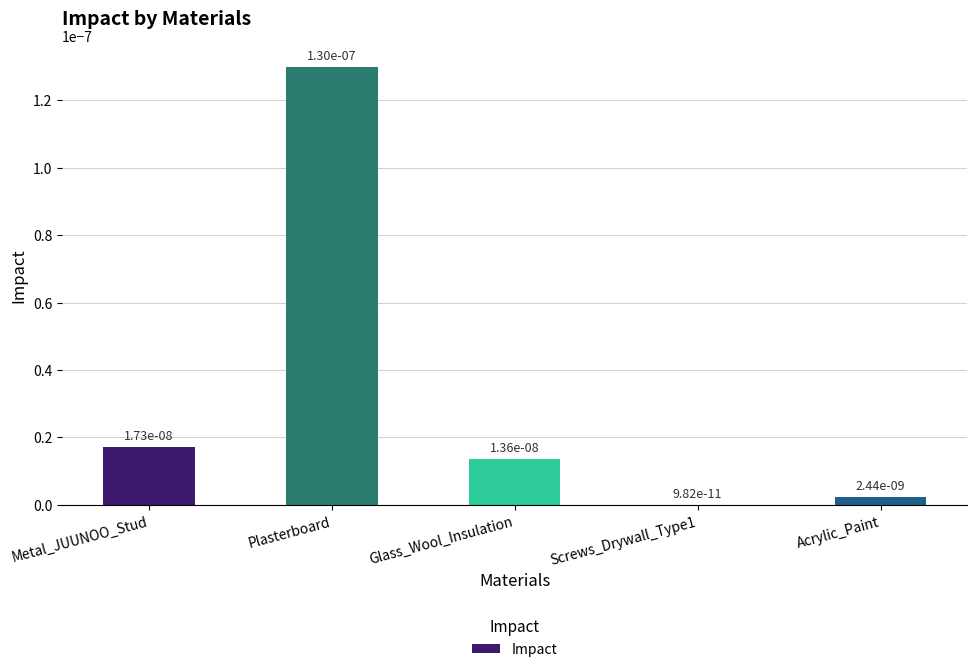

The value at Glass_Wool_Insulation is 0.0. True or false?

True